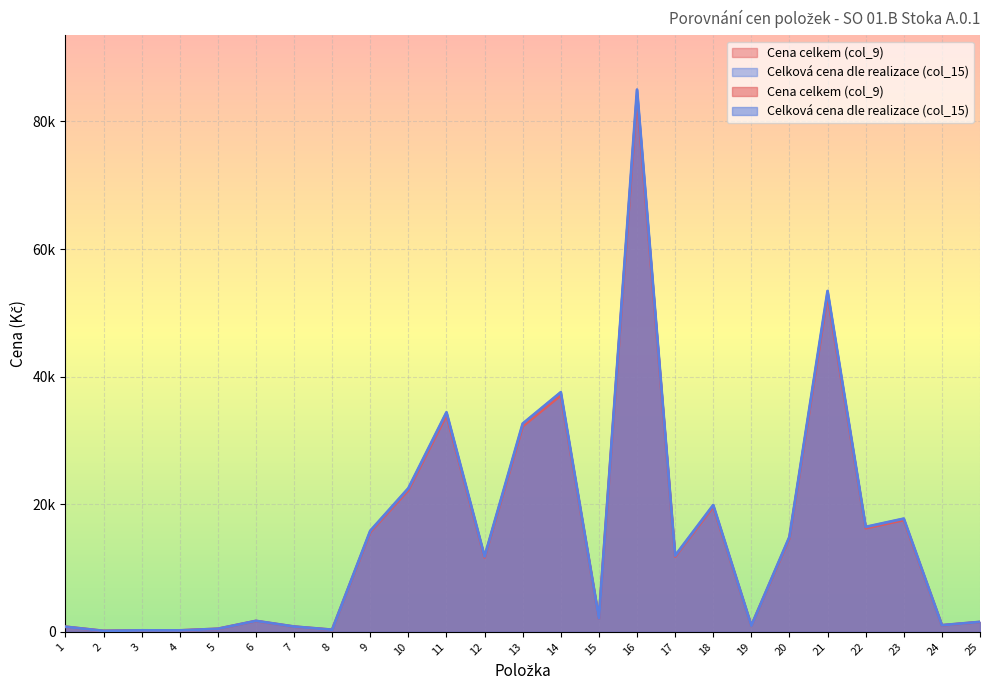

True or false: Cena celkem (col_9) and Celková cena dle realizace (col_15) intersect in this chart.

False